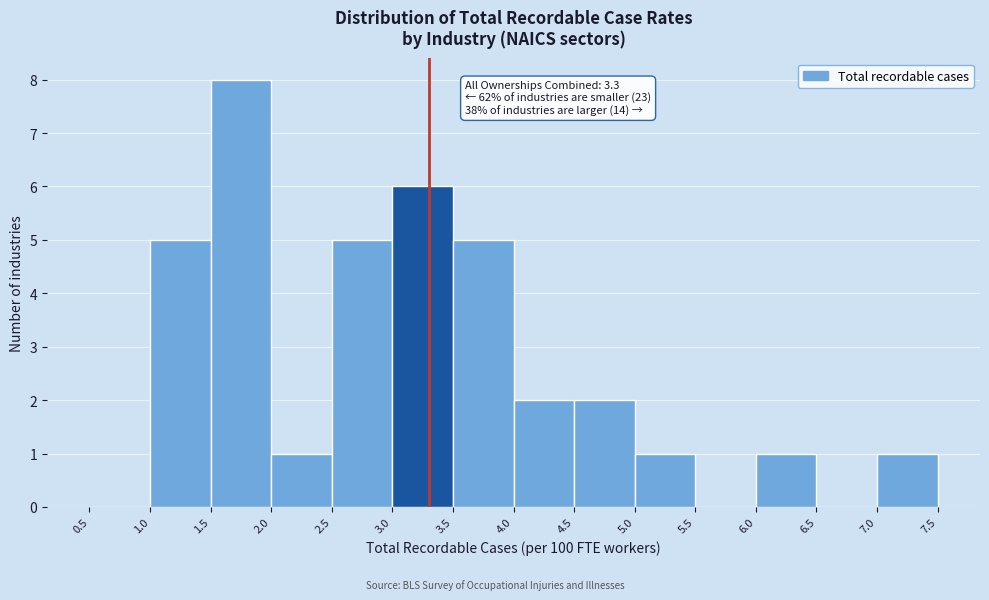

Which range on the x-axis has the tallest bar?

1.5 to 2.0